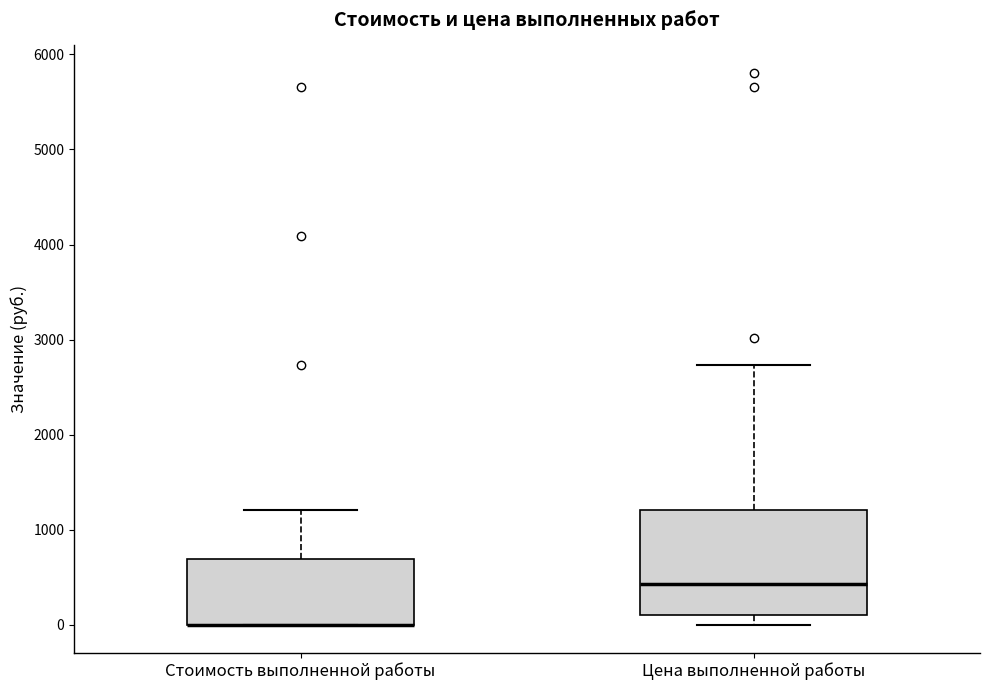

Which box is the tallest, from its lower edge to its upper edge?

Цена выполненной работы